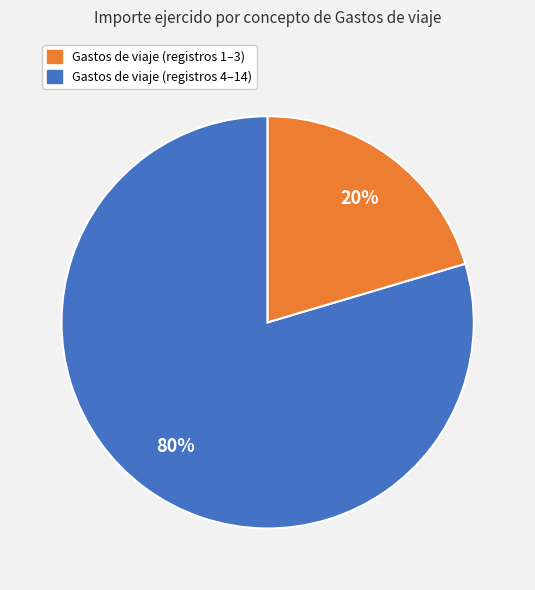

Is there a majority slice in this chart?

Yes